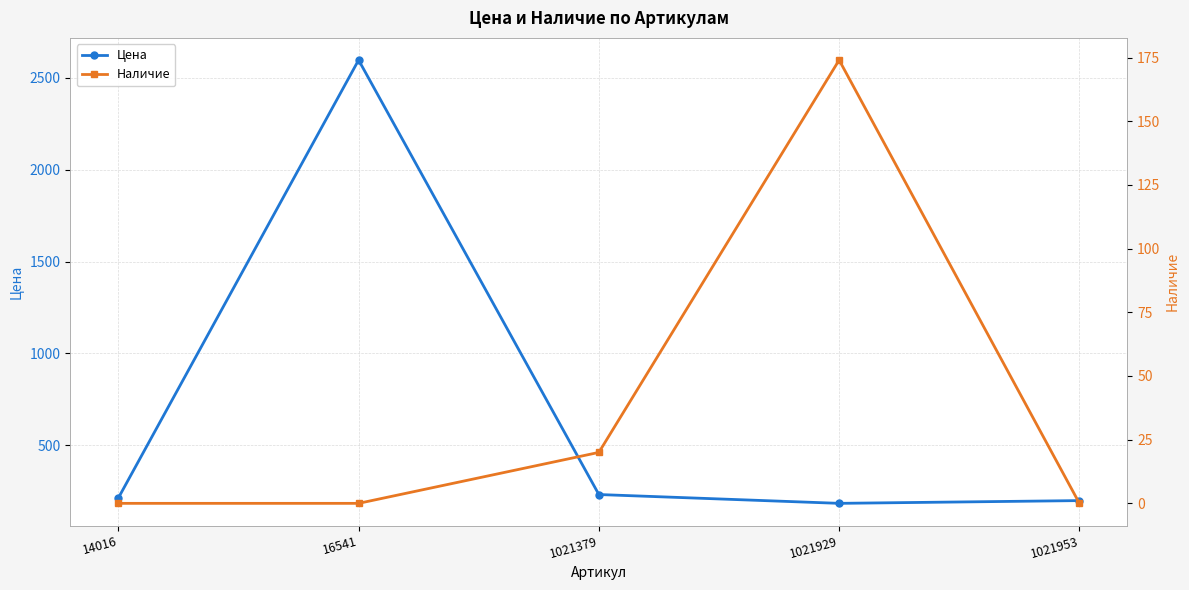

What are all the series names shown in the legend?

Цена, Наличие